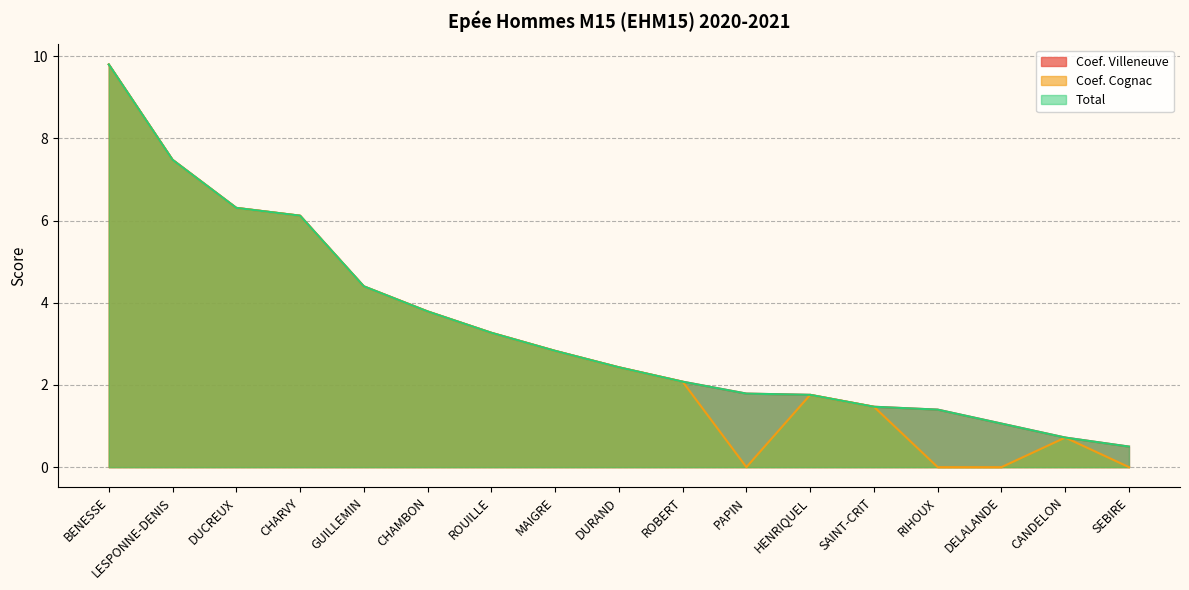

Reading left to right, transcribe all the data shown in this chart.

Coef. Villeneuve: 9.8	7.5	6.3	6.1	4.4	3.8	3.3	2.8	2.4	2.1	1.8	1.8	1.5	1.4	1.1	0.7	0.5
Coef. Cognac: 9.8	7.5	6.3	6.1	4.4	3.8	3.3	2.8	2.4	2.1	0.0	1.8	1.5	0.0	0.0	0.7	0.0
Total: 9.8	7.5	6.3	6.1	4.4	3.8	3.3	2.8	2.4	2.1	1.8	1.8	1.5	1.4	1.1	0.7	0.5